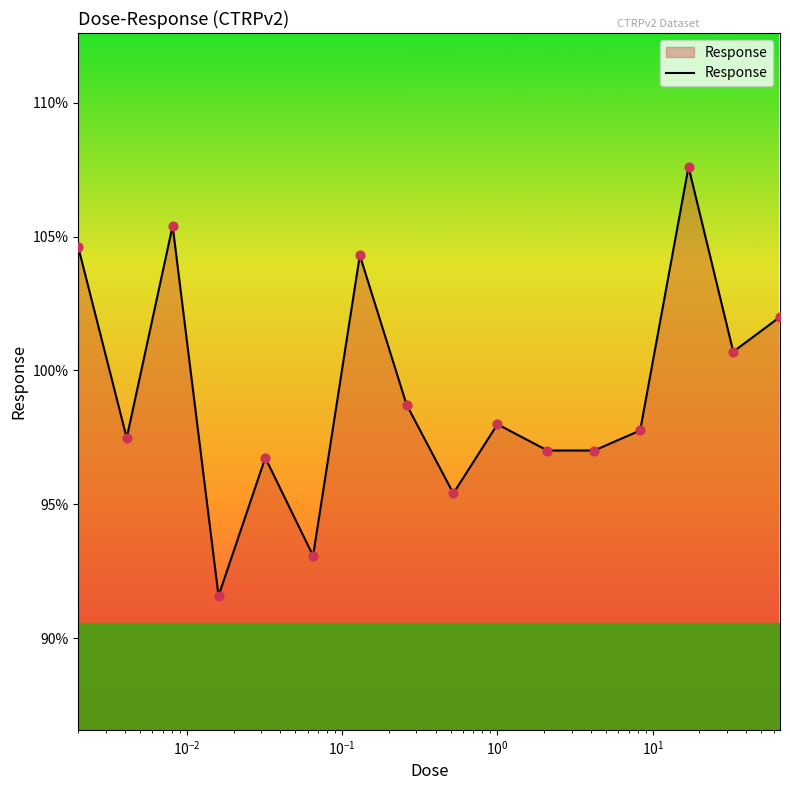

What is the difference between the maximum and minimum values?

16.0